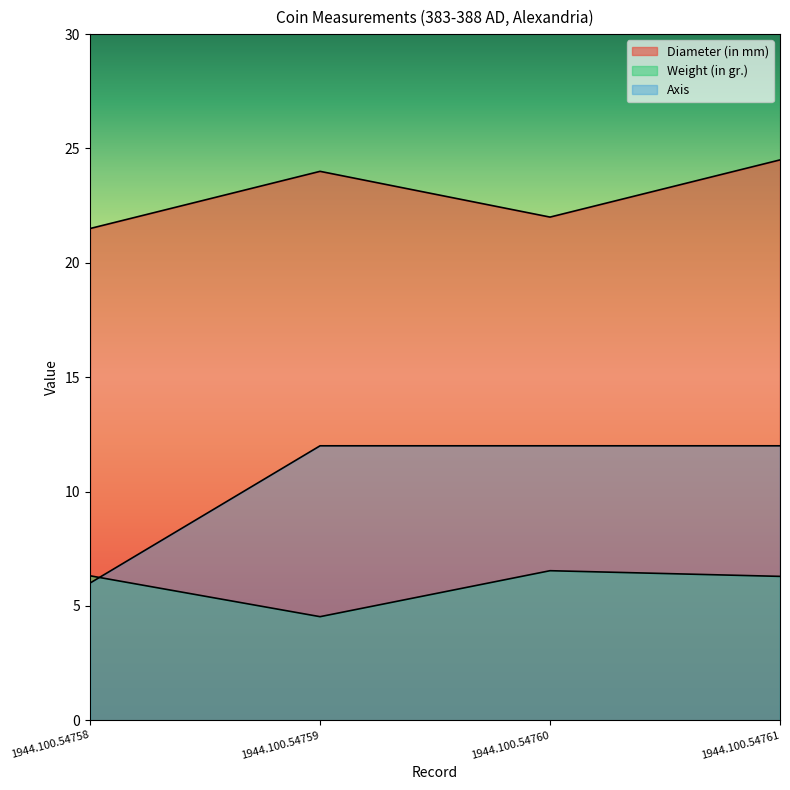

At which category does Diameter (in mm) reach its first local peak?

1944.100.54759